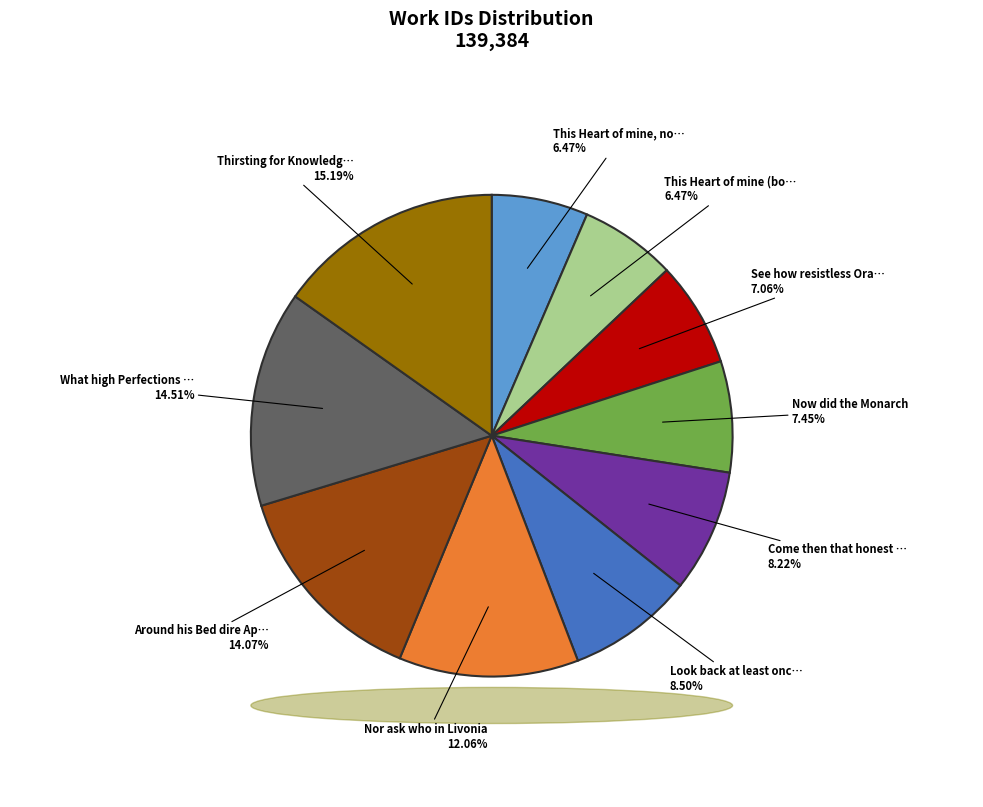

Is there any slice that represents more than half of the pie?

No